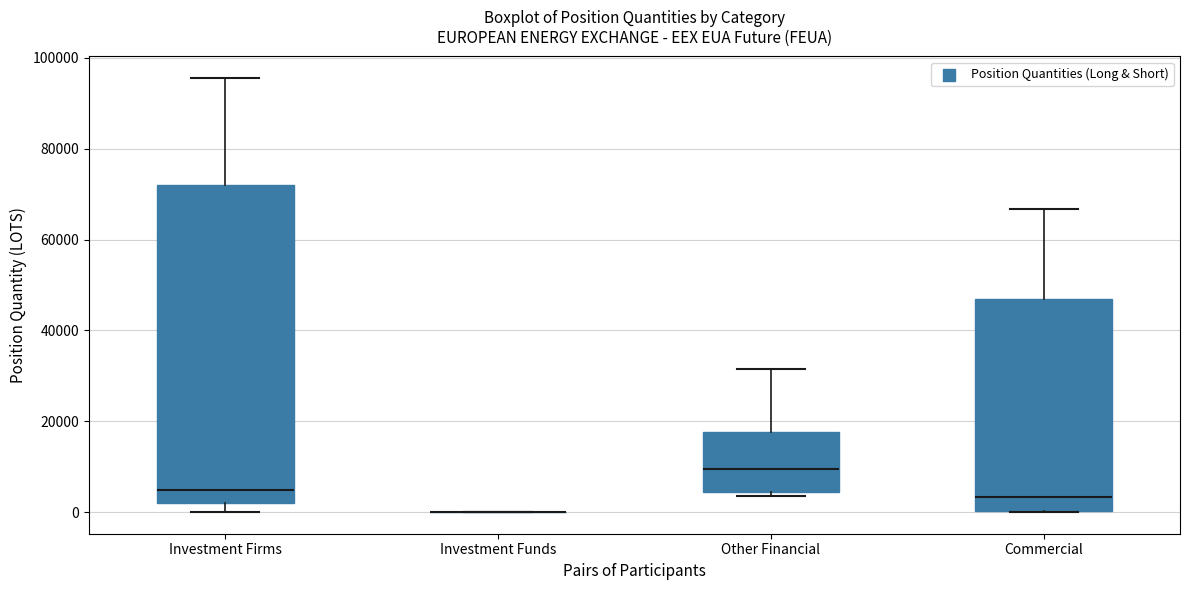

Which box is the tallest, from its lower edge to its upper edge?

Investment Firms